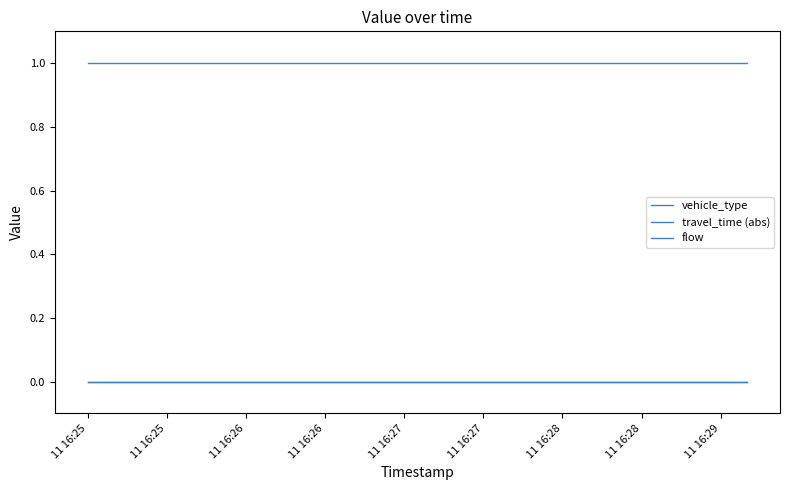

At which category is the sum across all series the highest?

11 16:25